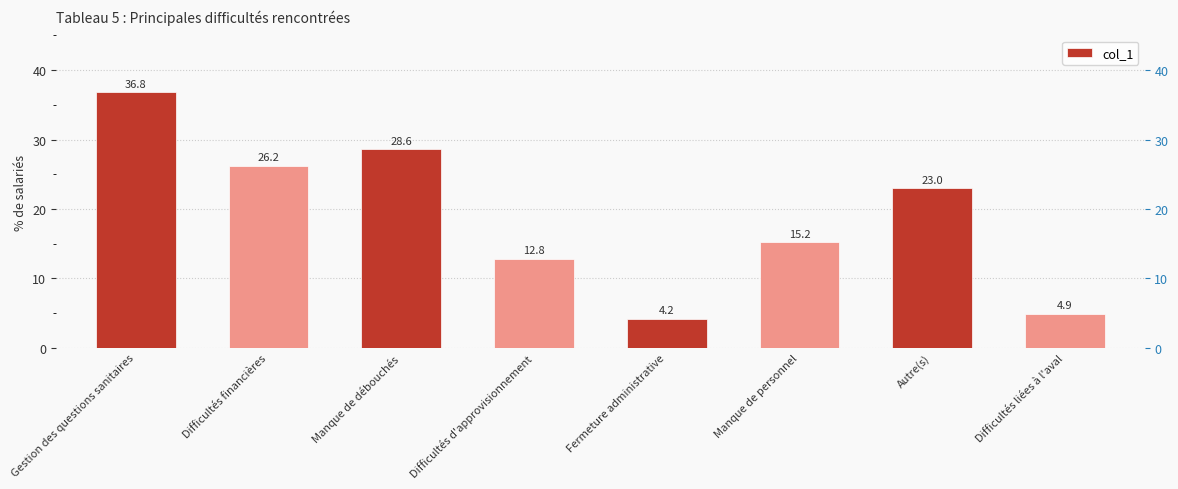

Which category has the highest value across all series?

Gestion des questions sanitaires